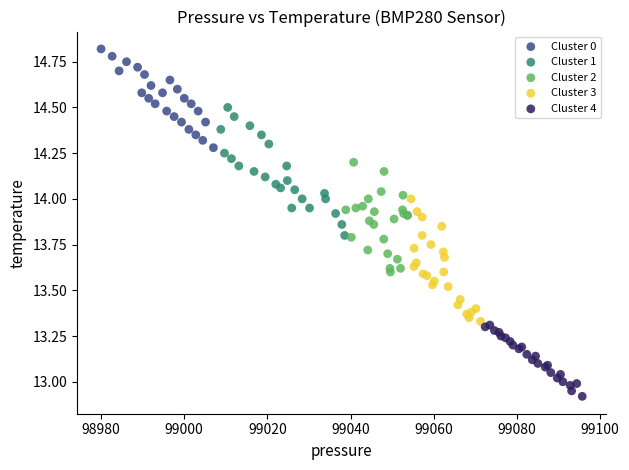

Which series contains the lowest Y value?

Cluster 4